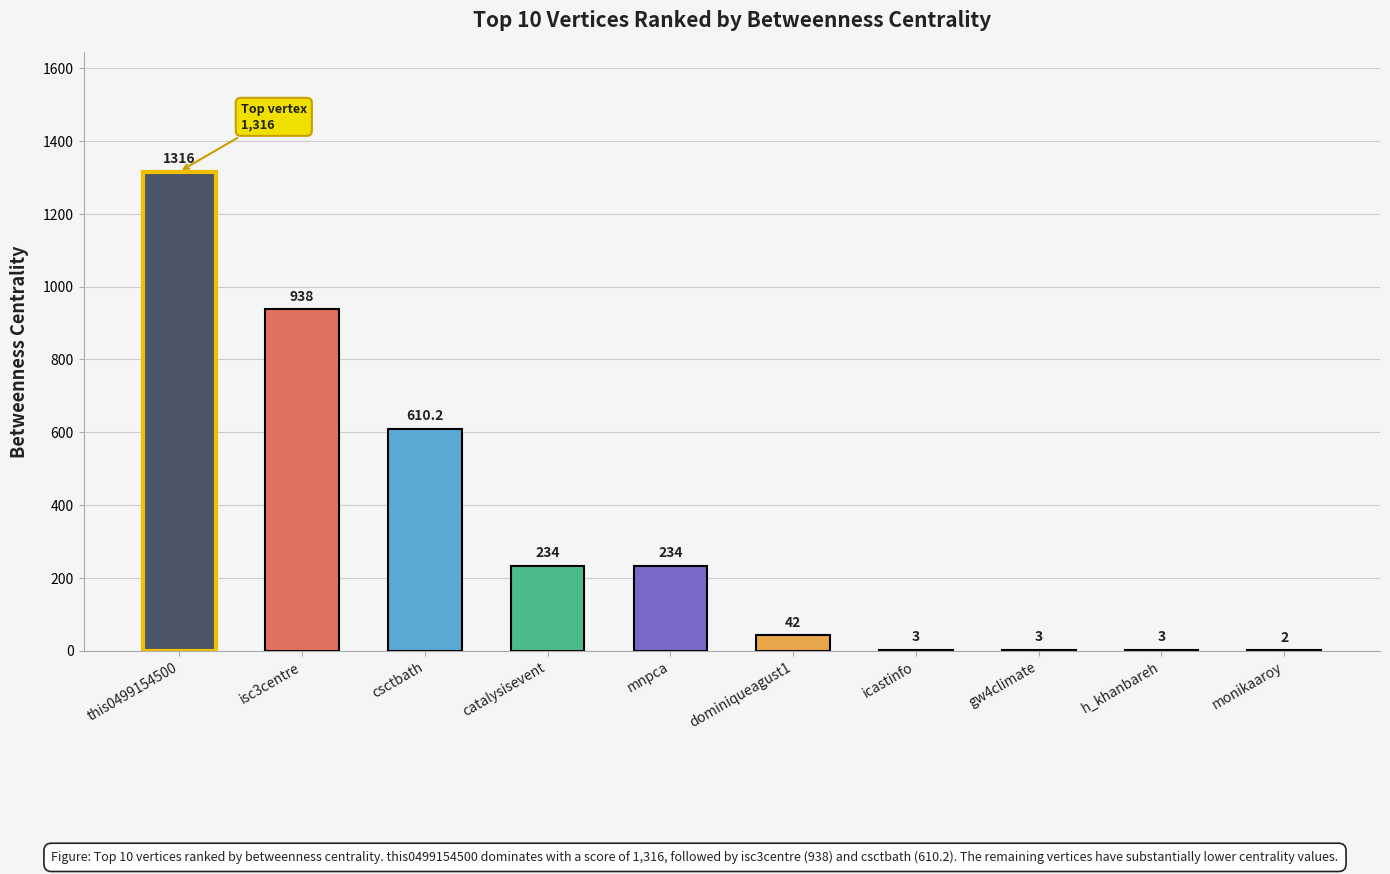

What is the ratio of the value at gw4climate to the value at h_khanbareh?

1.0